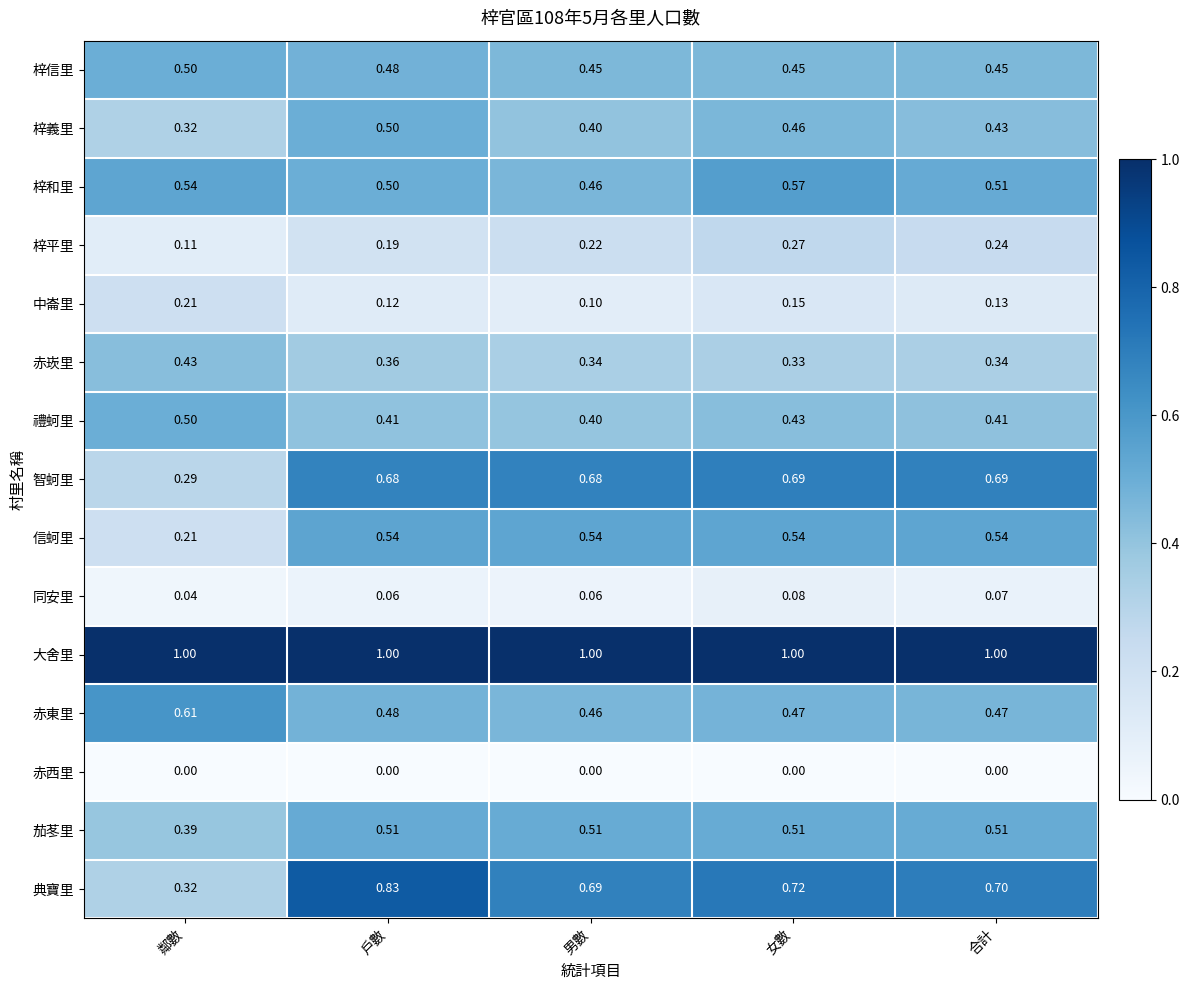

Is the value of 梓信里 at 鄰數 greater than the value of 赤西里 at 合計?

Yes